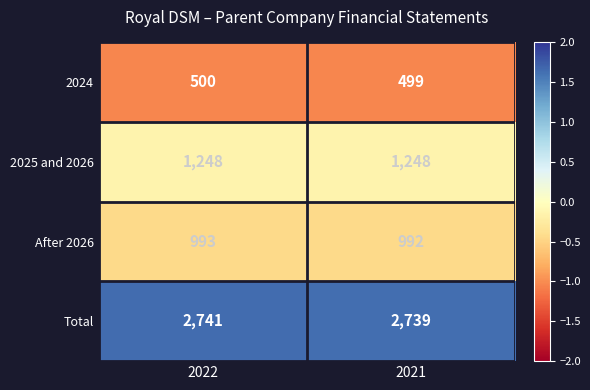

Is it true that 2025 and 2026 equals 615 at 2021?

False